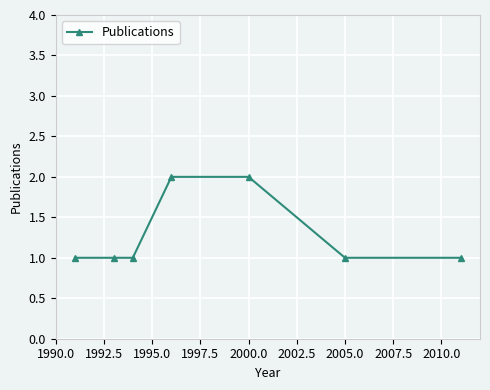

What is the value of the 3rd point from the left?

1